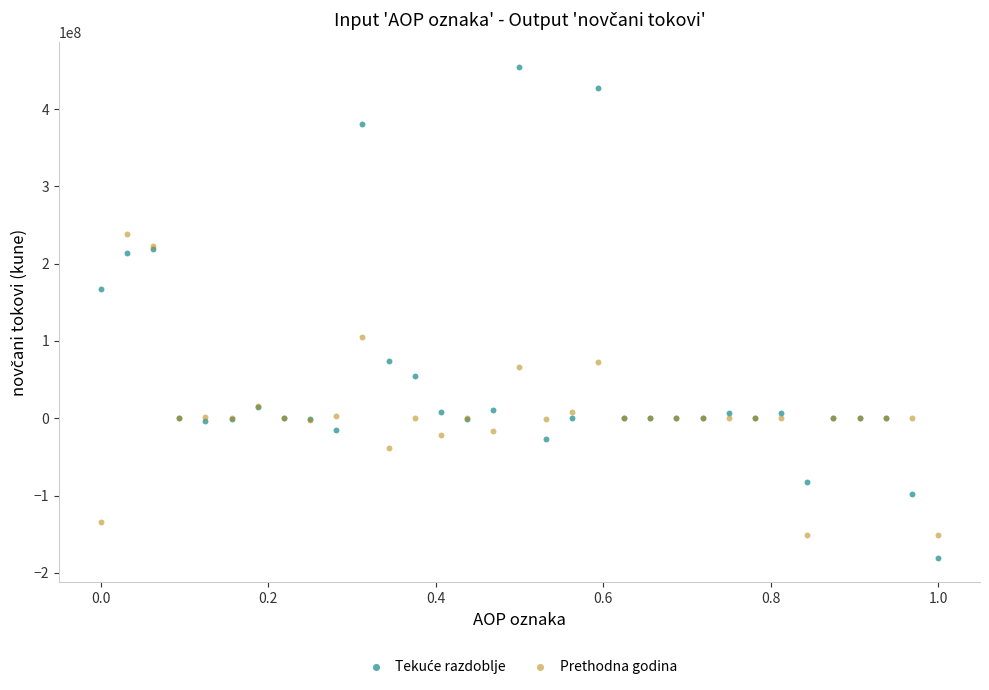

In the Prethodna godina series, what Y value is closest to 43335006?

66436363